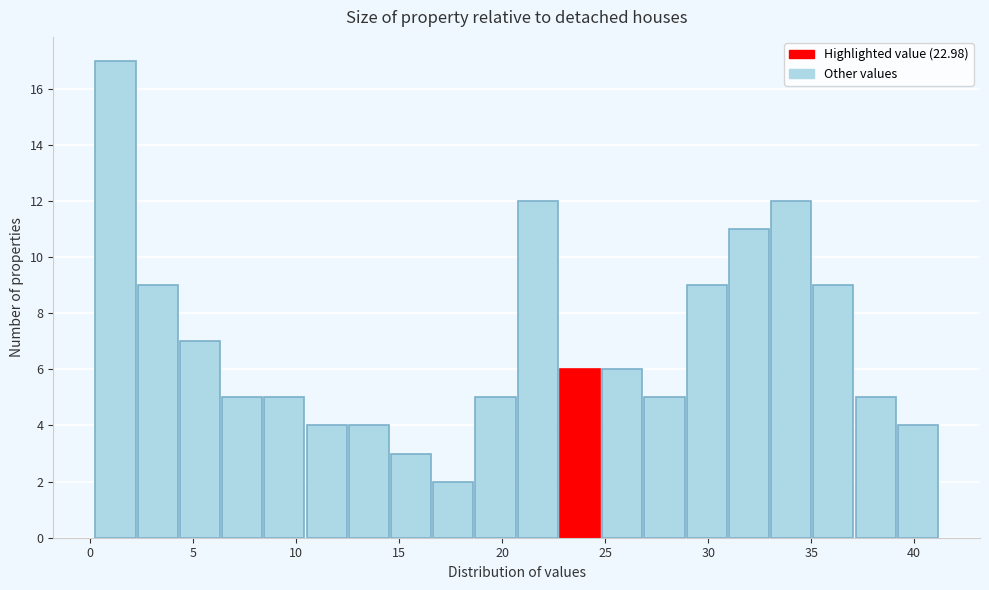

What is the height of the bar covering 6.35 to 8.40 on the x-axis? Neither the bar edges nor the heights are printed on the chart, so give them approximately, as read against the axes.

5